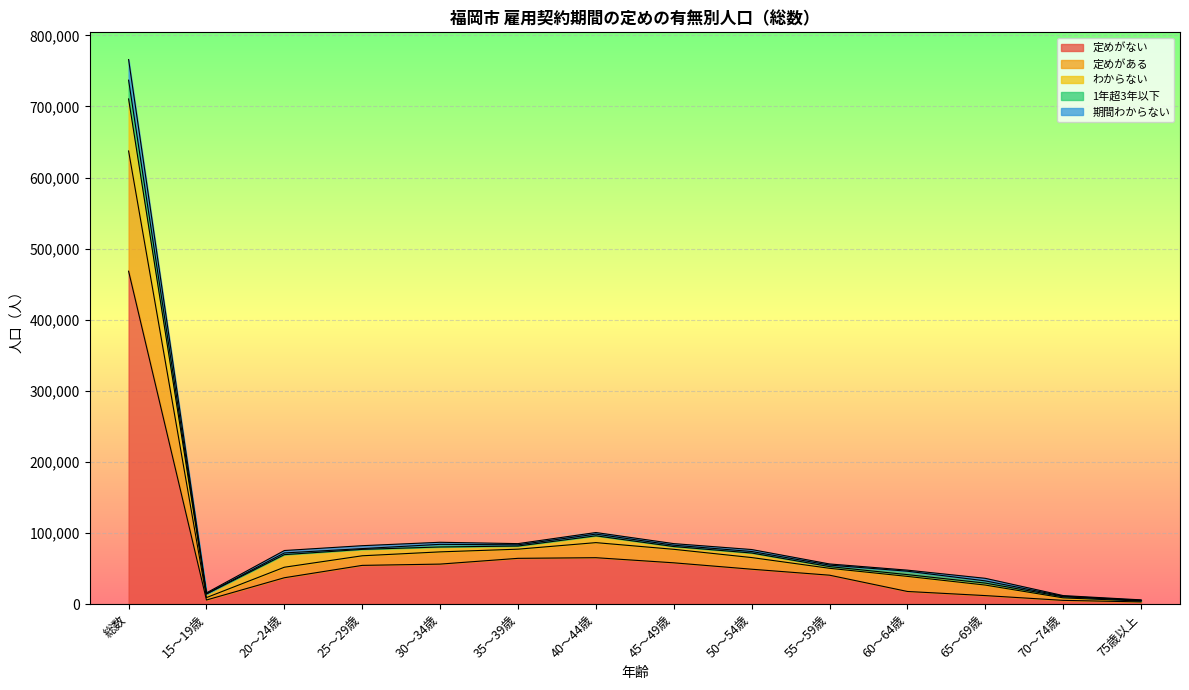

Which category has the lowest value in the 定めがある series?

75歳以上